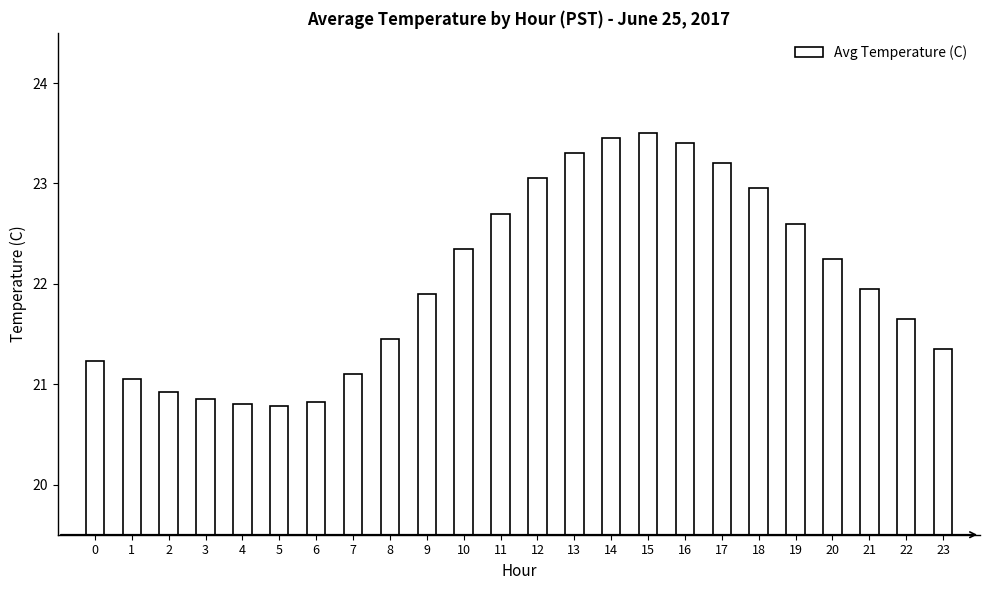

The value at 15 is 7.1. True or false?

False